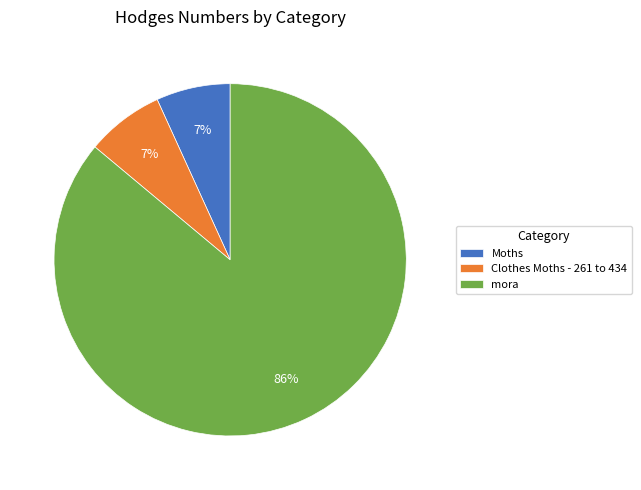

To the nearest percent, what is the average slice percentage?

33%